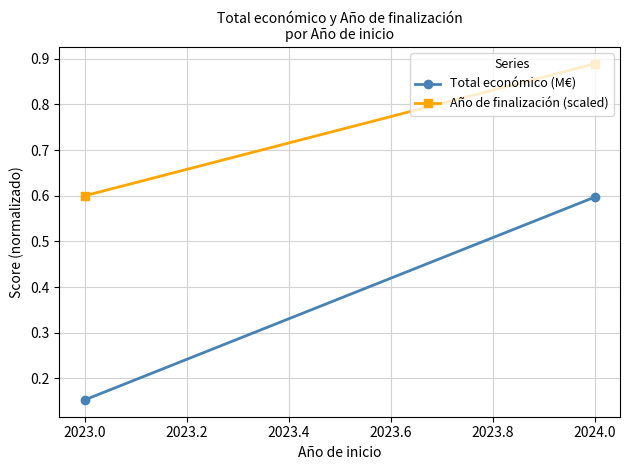

Rank the series at 2023.0 from lowest to highest value.

Total económico (M€), Año de finalización (scaled)